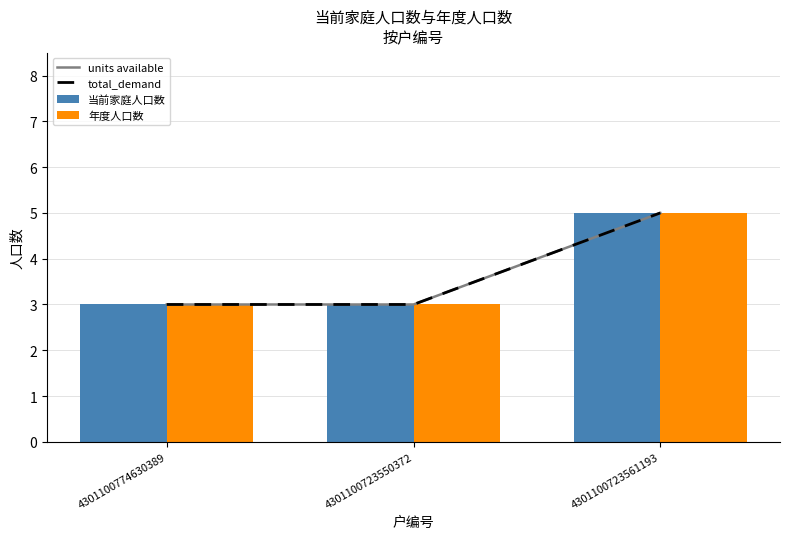

Which series changed the most between 4301100723550372 and 4301100723561193?

units available